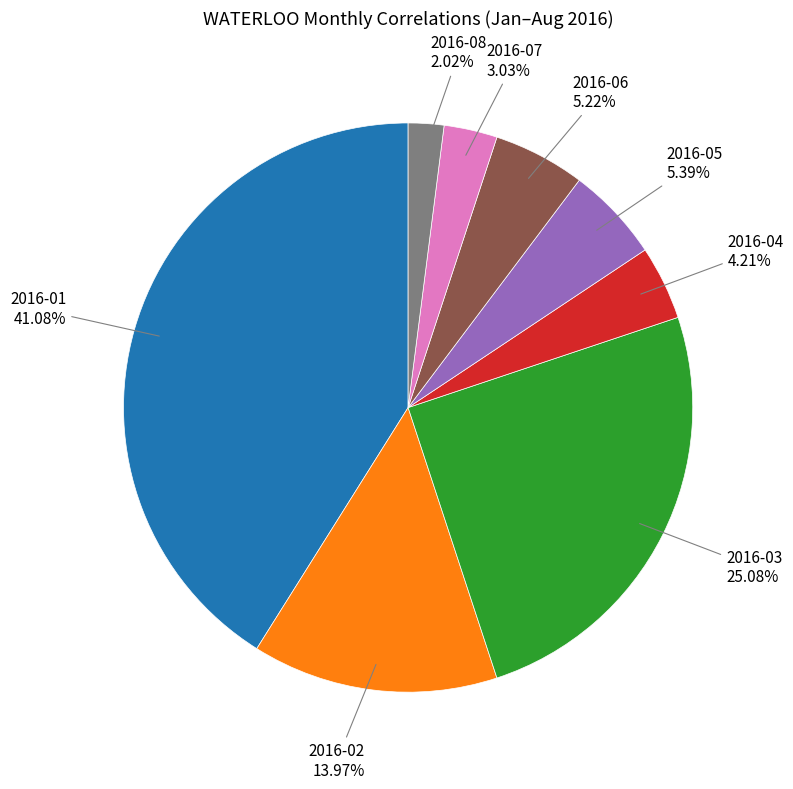

Is 2016-07 the majority of the pie?

No